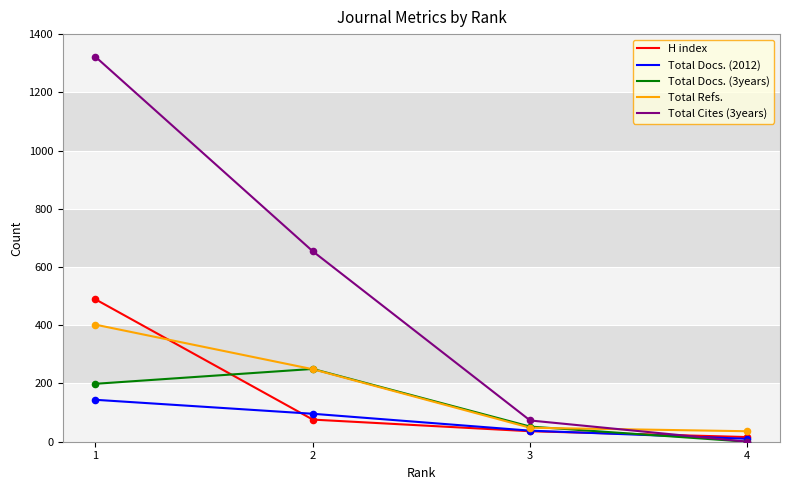

Which series has the widest spread of values?

Total Cites (3years)